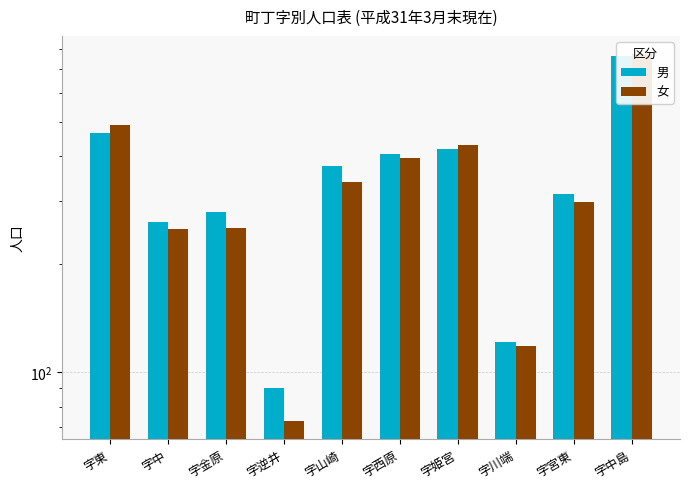

Rank the series by their maximum value, from highest to lowest.

女, 男